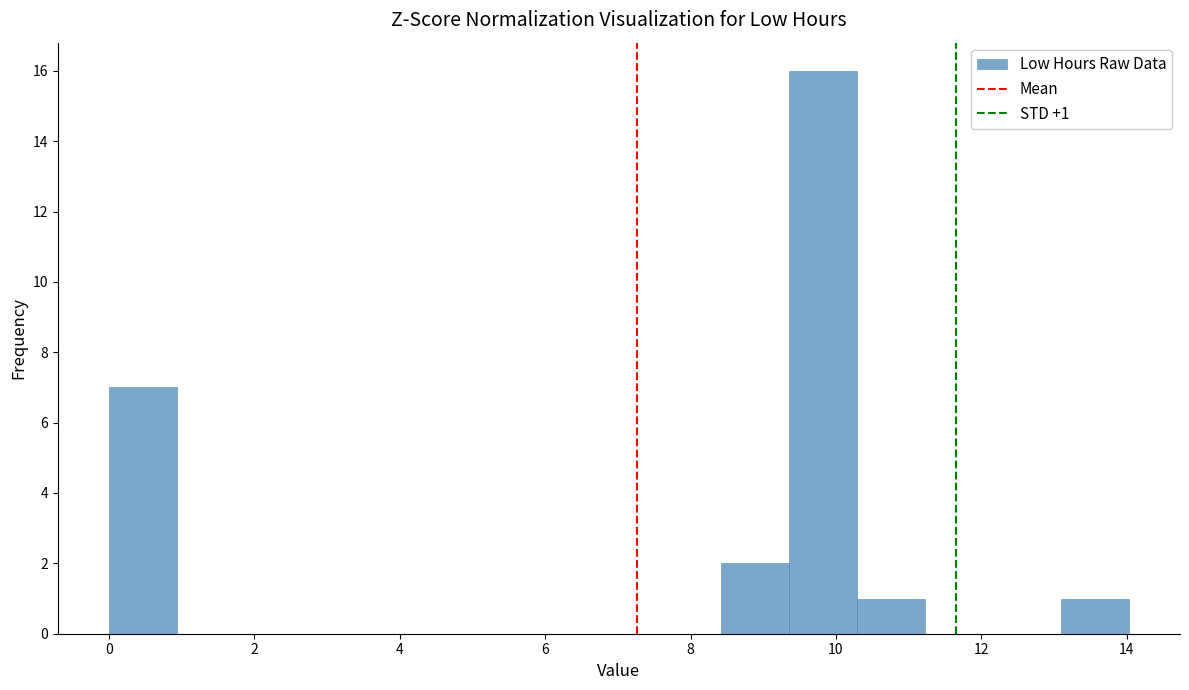

Over which range of the x-axis is the bar tallest?

9.4 to 10.2